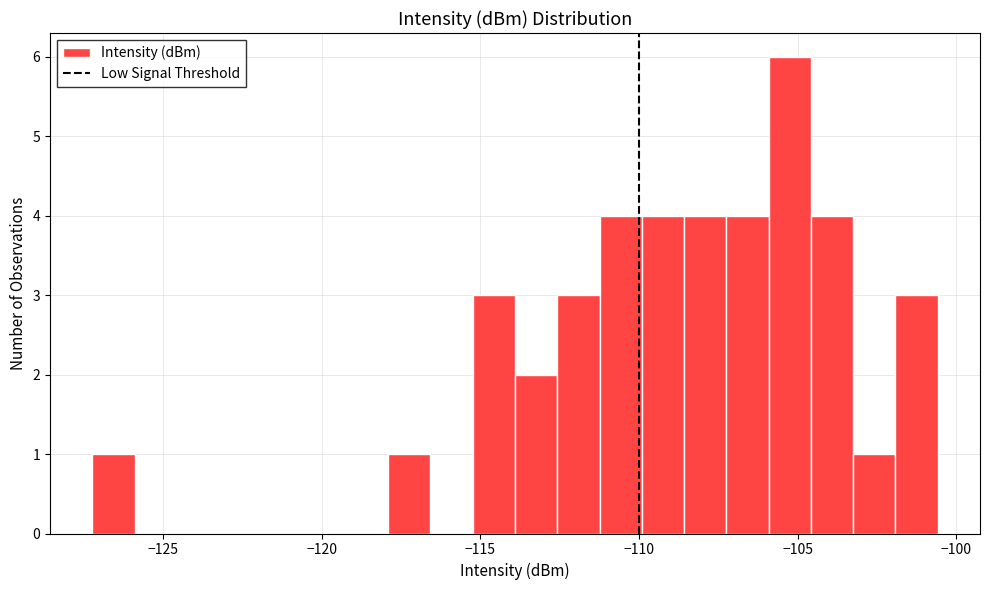

Around what value on the x-axis is the tallest bar? Give the approximate position of its centre, as read against the axis.

-105.5